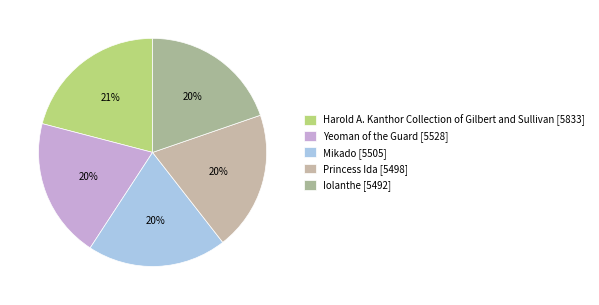

Approximately how many times larger is the value at Mikado compared to Princess Ida?

1.0